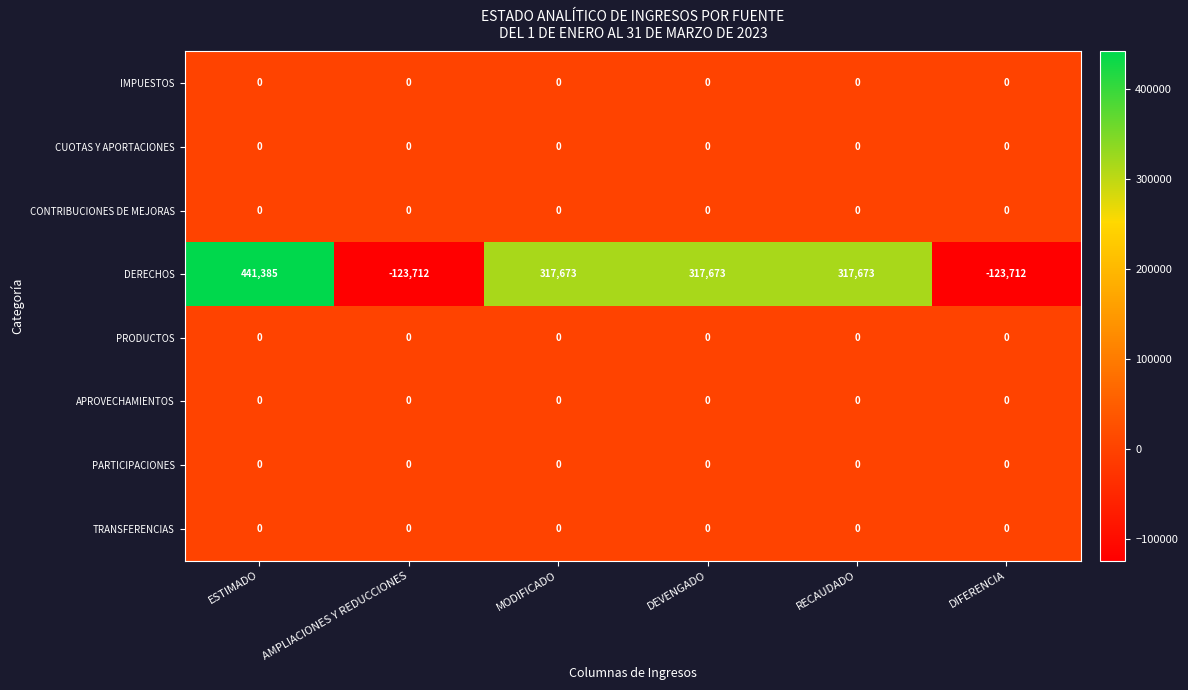

What is the minimum value shown in the chart?

-123712